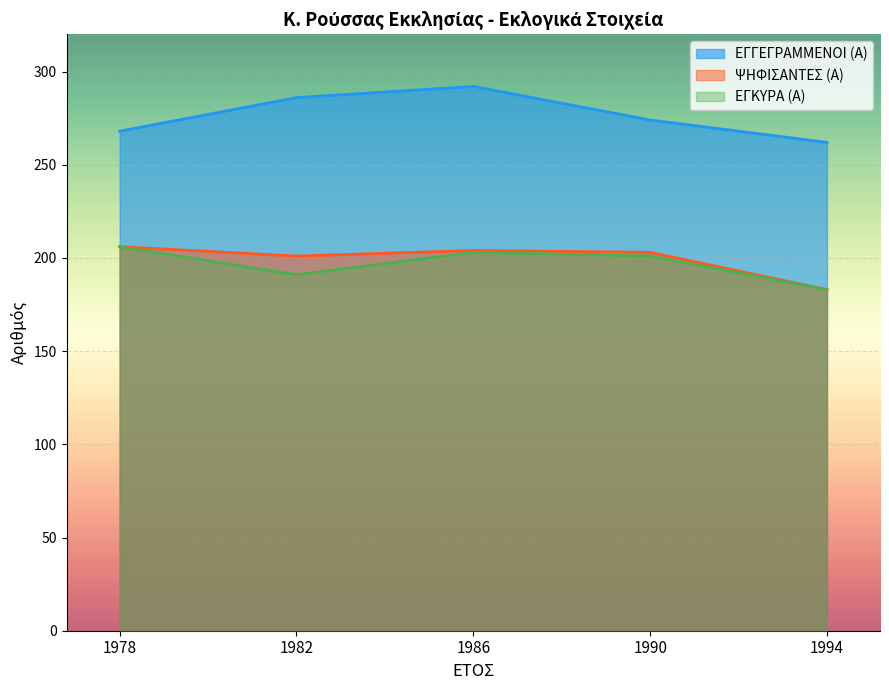

At which label does ΨΗΦΙΣΑΝΤΕΣ (Α) reach its minimum?

1994